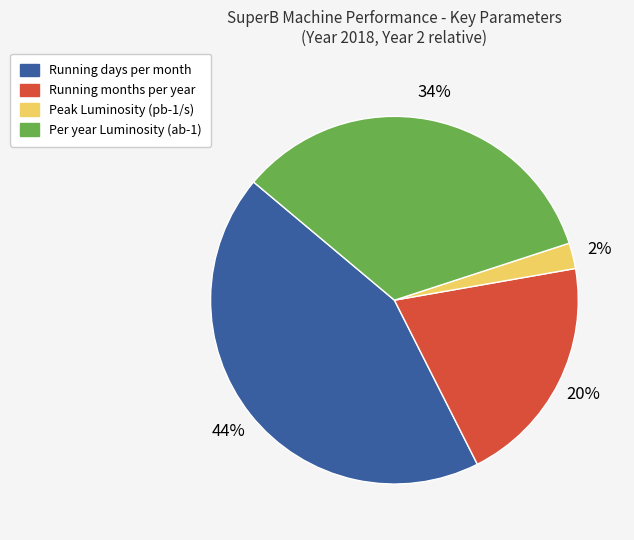

Between Per year Luminosity (ab-1) and Running months per year, which is larger?

Per year Luminosity (ab-1)